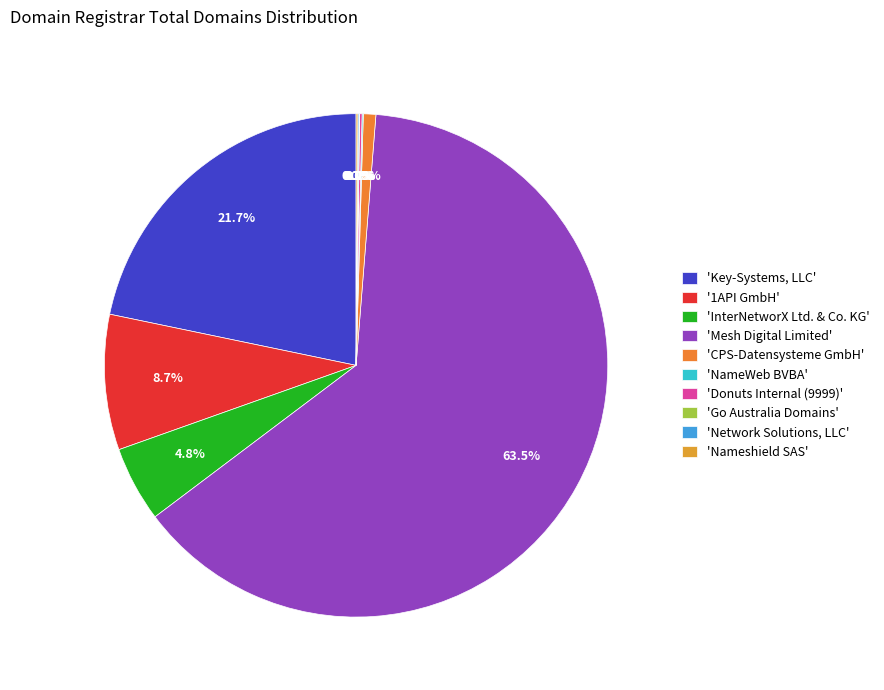

How many slices are in this pie chart?

10